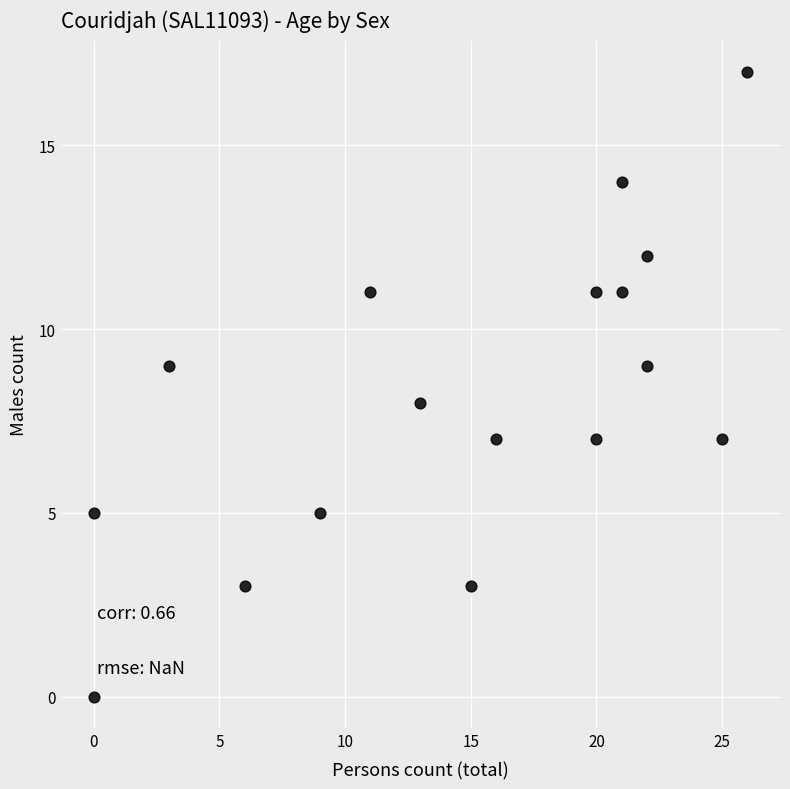

What is the range of X values (max minus min)?

26